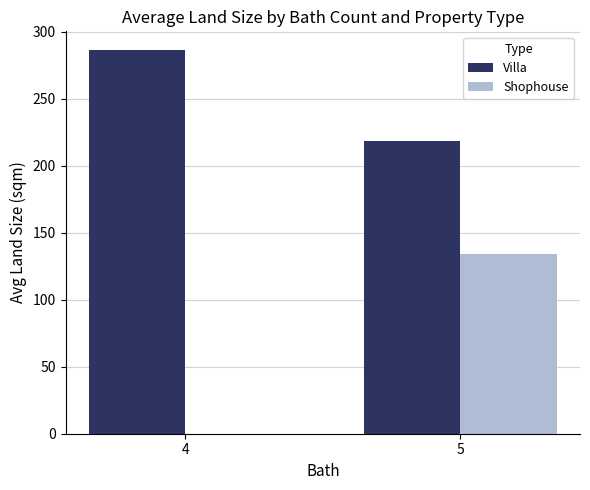

At which label does Shophouse first exceed 134?

5